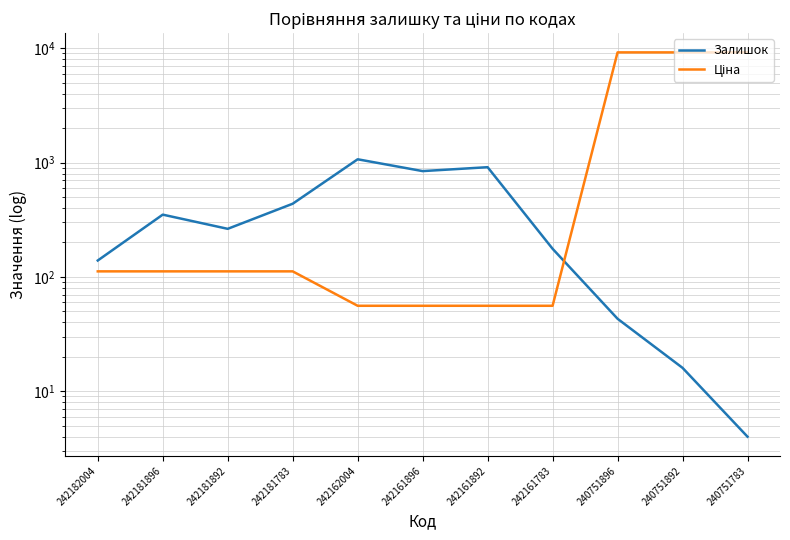

Reading left to right, transcribe all the data shown in this chart.

Залишок: 242182004=139.0	242181896=350.0	242181892=263.0	242181783=436.0	242162004=1067.0	242161896=841.0	242161892=910.0	242161783=176.0	240751896=43.0	240751892=16.0	240751783=4.0
Ціна: 242182004=111.7	242181896=111.7	242181892=111.7	242181783=111.7	242162004=55.9	242161896=55.9	242161892=55.9	242161783=55.9	240751896=9185.9	240751892=9185.9	240751783=9185.9